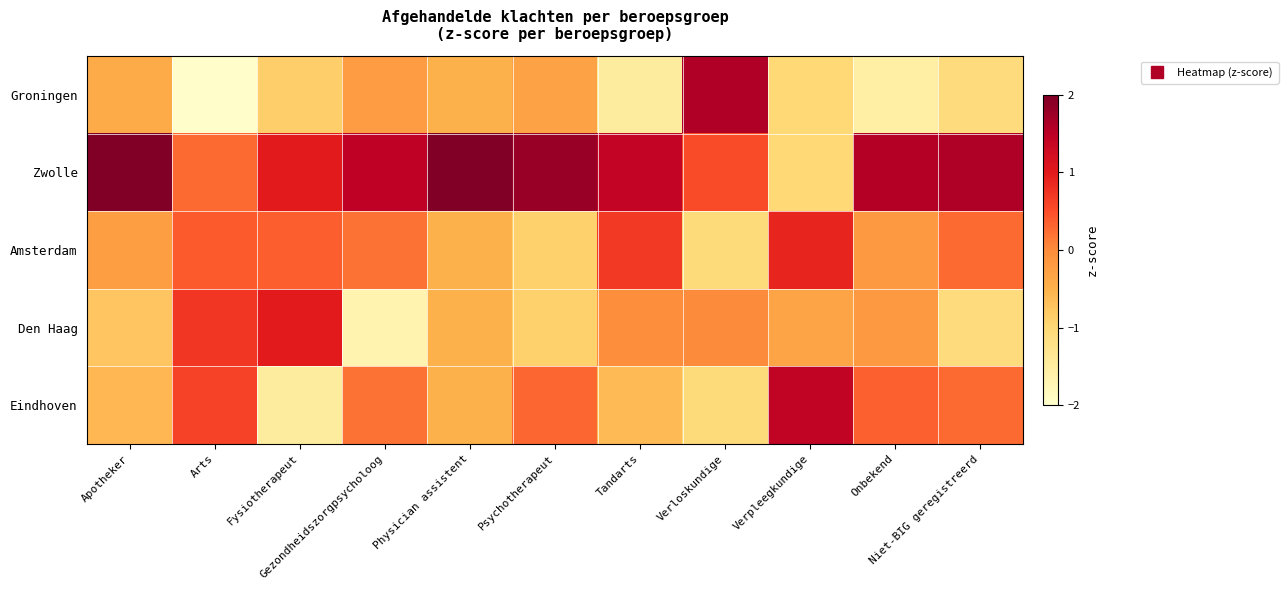

Reading left to right, extract all data points from this chart.

Groningen: Apotheker=-0.4	Arts=-2.0	Fysiotherapeut=-0.9	Gezondheidszorgpsycholoog=-0.2	Physician assistent=-0.5	Psychotherapeut=-0.3	Tandarts=-1.5	Verloskundige=1.6	Verpleegkundige=-1.0	Onbekend=-1.6	Niet-BIG geregistreerd=-1.1
Zwolle: Apotheker=2.0	Arts=0.3	Fysiotherapeut=1.0	Gezondheidszorgpsycholoog=1.5	Physician assistent=2.0	Psychotherapeut=1.8	Tandarts=1.4	Verloskundige=0.5	Verpleegkundige=-1.0	Onbekend=1.6	Niet-BIG geregistreerd=1.6
Amsterdam: Apotheker=-0.2	Arts=0.4	Fysiotherapeut=0.4	Gezondheidszorgpsycholoog=0.2	Physician assistent=-0.5	Psychotherapeut=-0.9	Tandarts=0.7	Verloskundige=-1.1	Verpleegkundige=0.9	Onbekend=-0.2	Niet-BIG geregistreerd=0.3
Den Haag: Apotheker=-0.7	Arts=0.7	Fysiotherapeut=1.0	Gezondheidszorgpsycholoog=-1.7	Physician assistent=-0.5	Psychotherapeut=-0.9	Tandarts=-0.0	Verloskundige=0.0	Verpleegkundige=-0.3	Onbekend=-0.2	Niet-BIG geregistreerd=-1.1
Eindhoven: Apotheker=-0.6	Arts=0.6	Fysiotherapeut=-1.5	Gezondheidszorgpsycholoog=0.2	Physician assistent=-0.5	Psychotherapeut=0.3	Tandarts=-0.6	Verloskundige=-1.1	Verpleegkundige=1.4	Onbekend=0.3	Niet-BIG geregistreerd=0.3